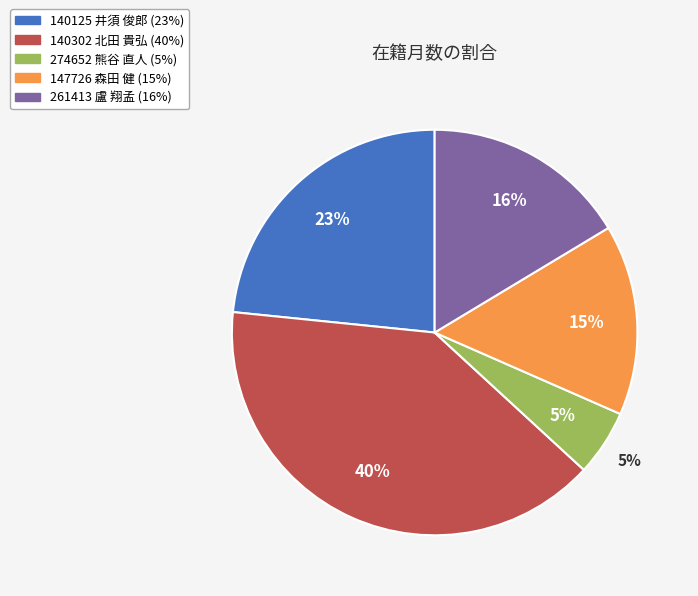

To the nearest percent, what is the difference between the 147726 森田 健 and 140125 井須 俊郎 slice percentages?

8%